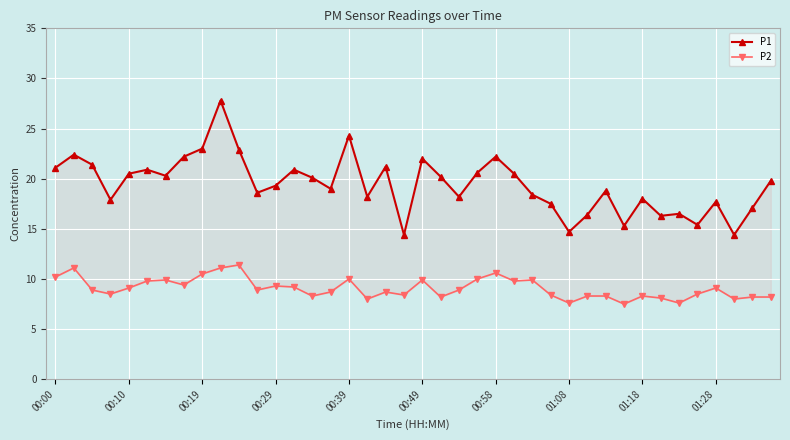

The P1 series shows 29.0 at 15. True or false?

False